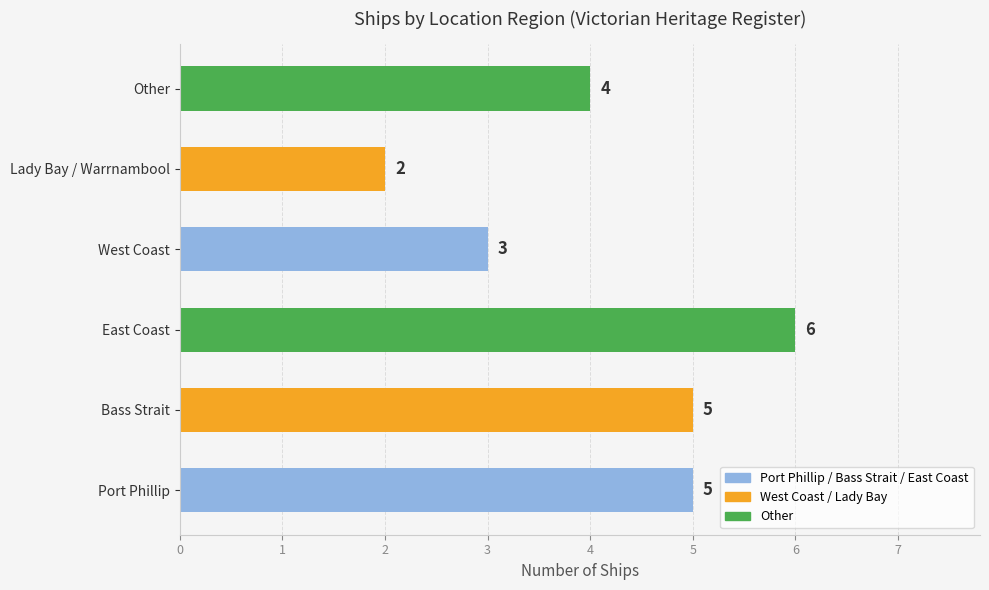

Reading bottom to top, list all the values displayed in this chart.

5	5	6	3	2	4